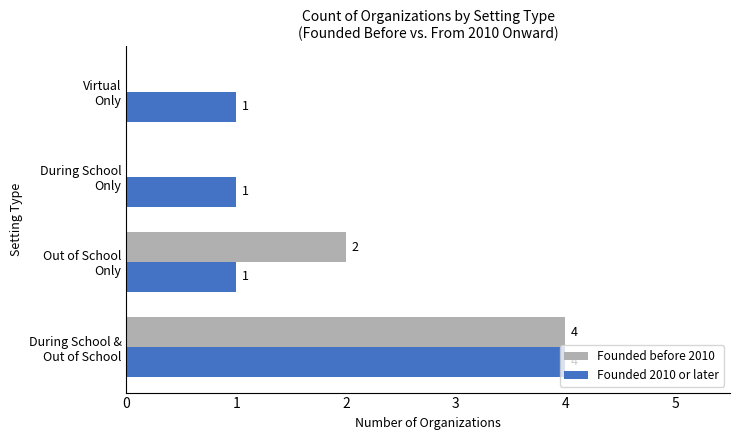

Which series has the widest spread of values?

Founded before 2010